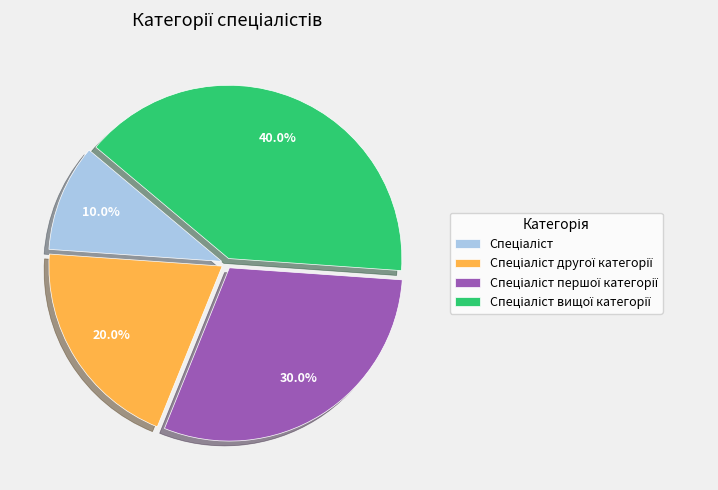

Is there any slice that represents more than half of the pie?

No